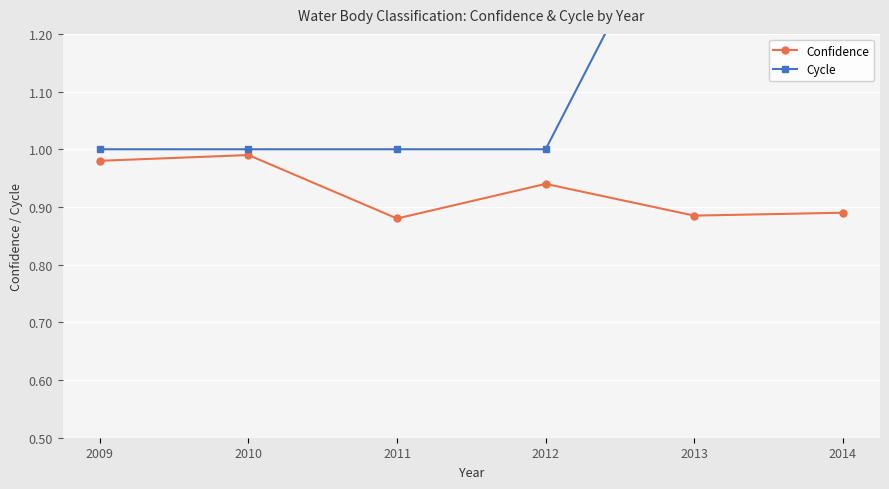

True or false: Cycle and Confidence cross at least once.

False